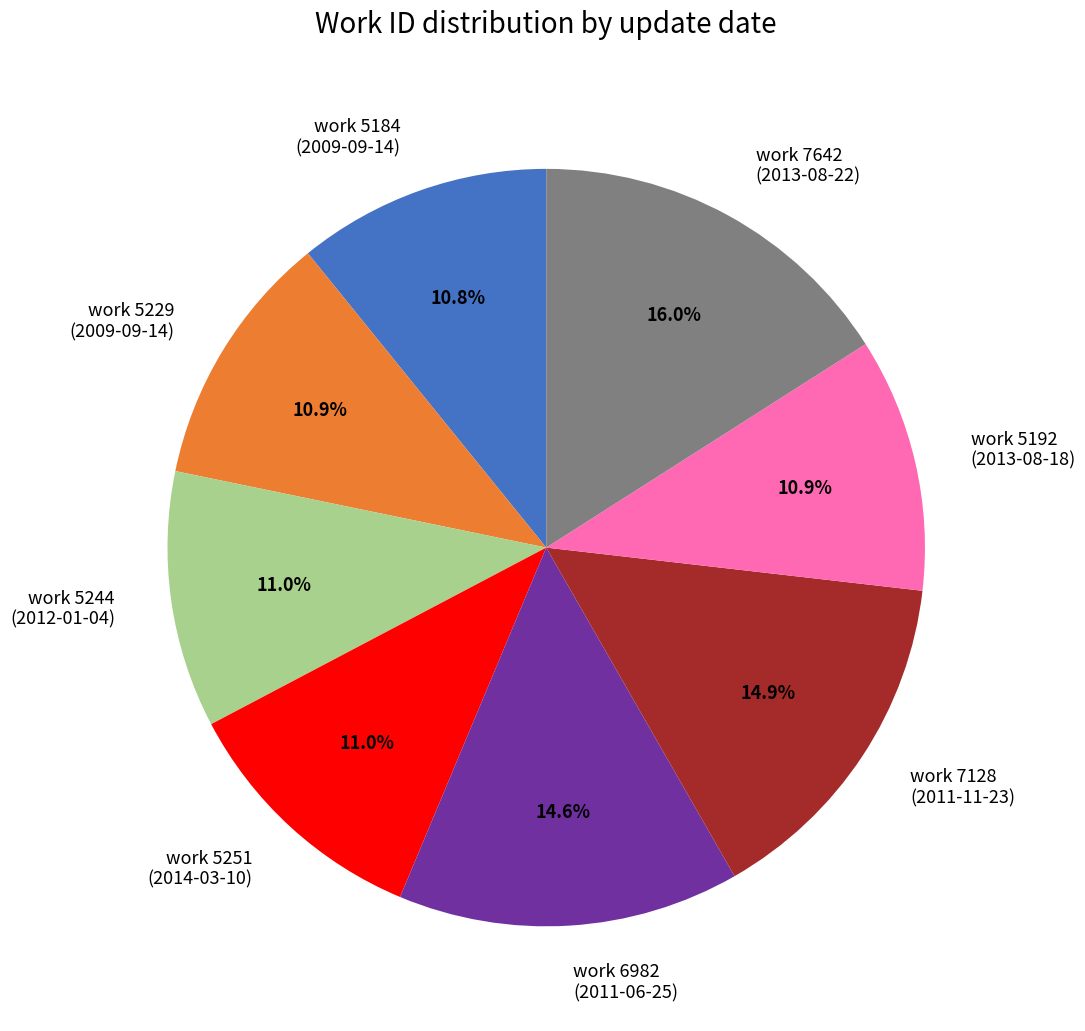

Which slice is the largest?

work 7642 (2013-08-22)